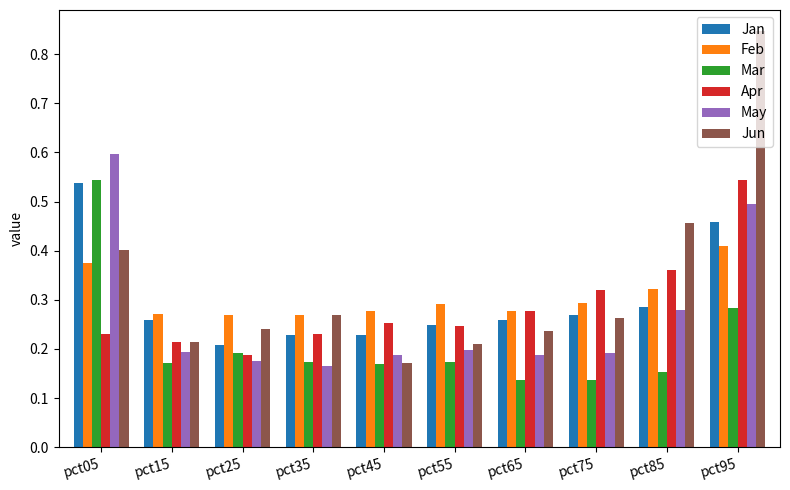

Which label corresponds to the largest value in the chart?

pct95